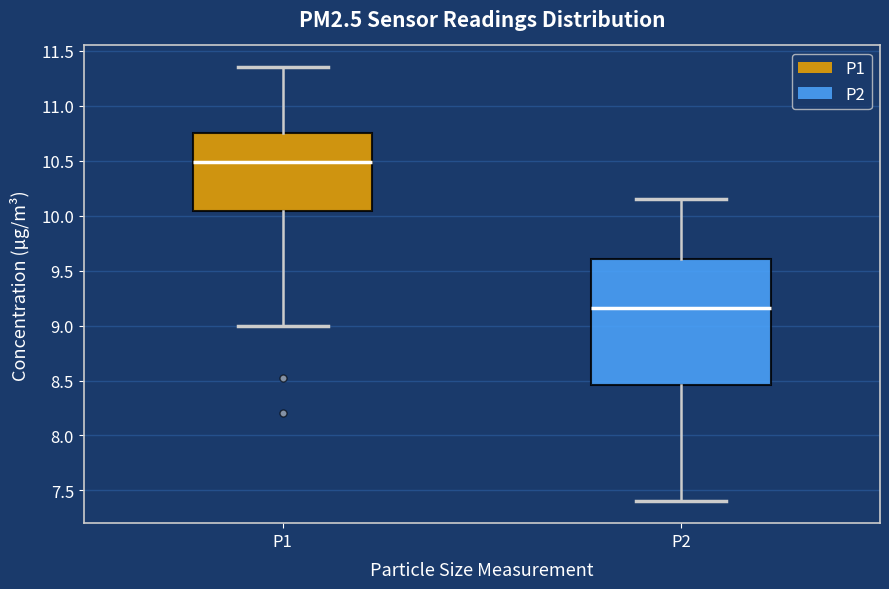

Comparing the boxes themselves (not the whiskers), which one is the tallest?

P2